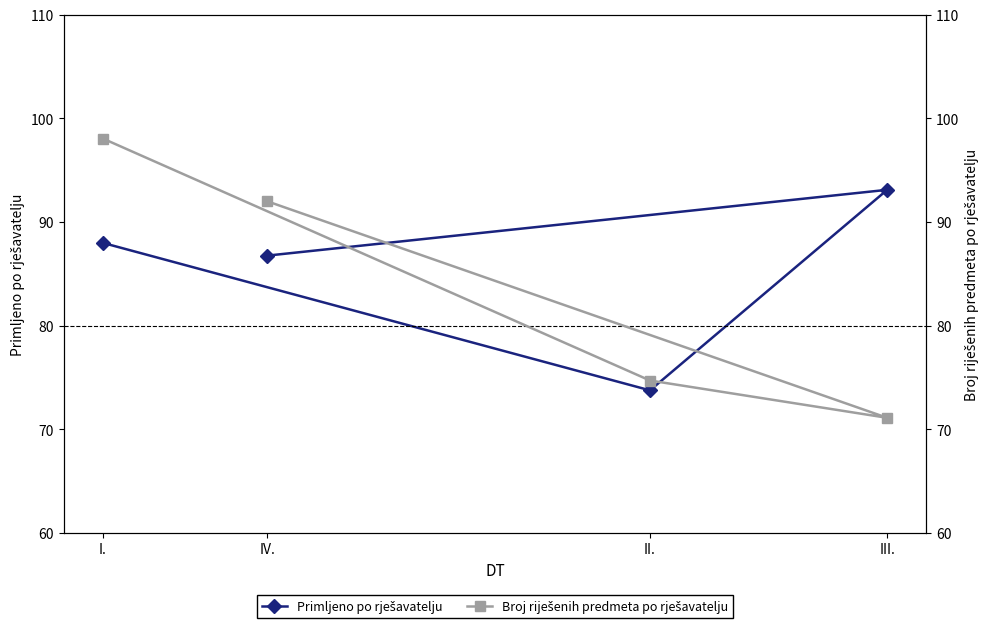

What is the maximum value shown in the chart?

98.1